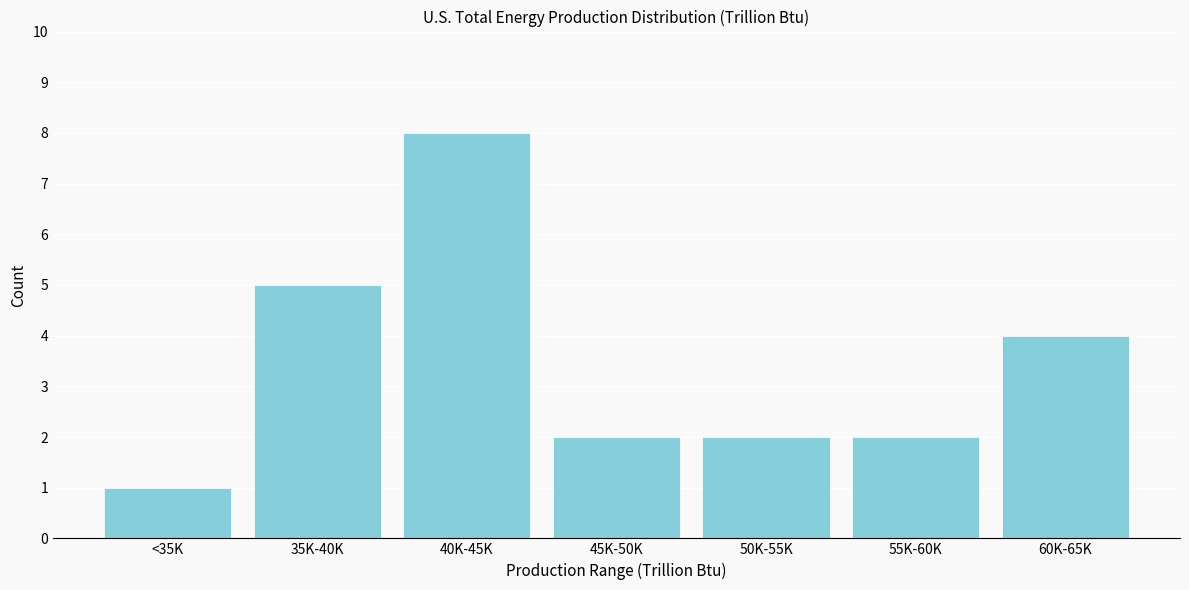

Reading right to left, what are all the values shown in this chart?

4	2	2	2	8	5	1